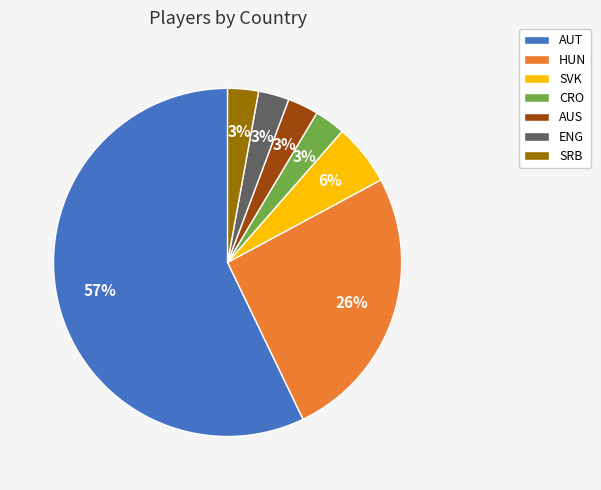

To the nearest percent, what is the combined percentage of AUS and ENG?

6%